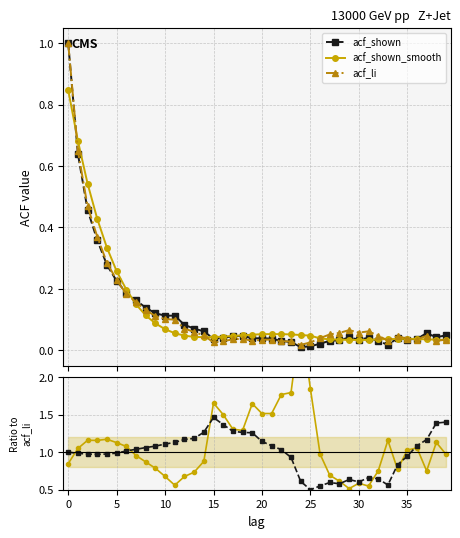

The acf_shown_smooth series shows 0.2 at 13. True or false?

False